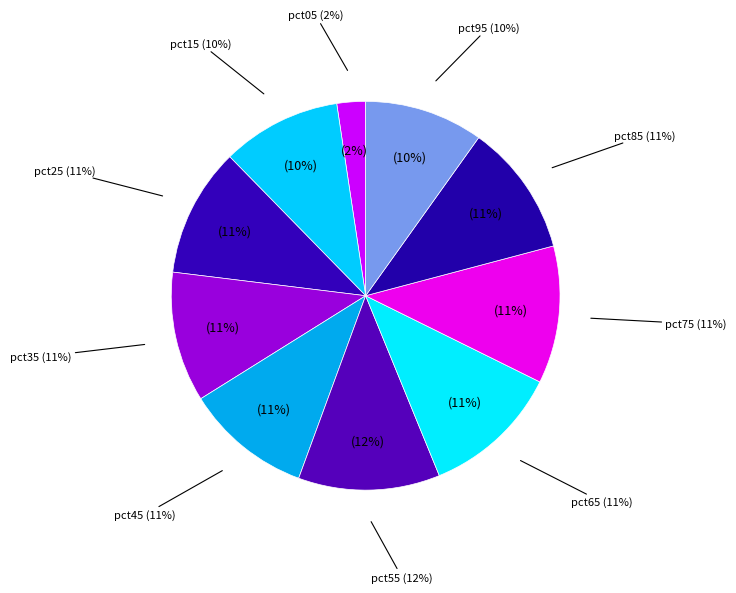

What percentage is the pct15 slice, to the nearest percent?

10%